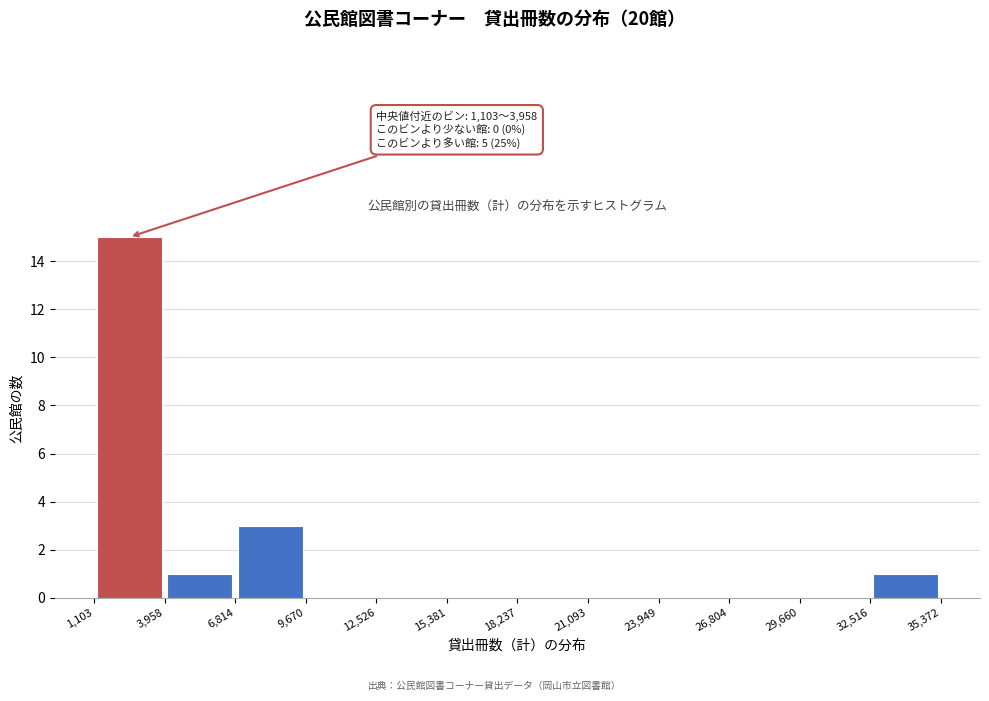

Over which range of the x-axis is the bar tallest?

1,103 to 3,958